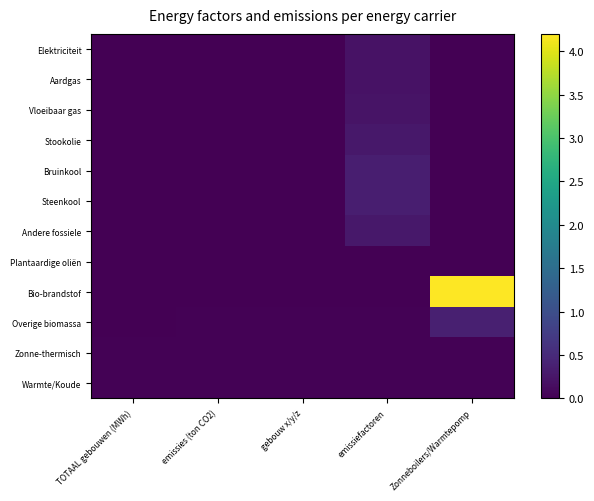

Reading left to right, list all the values displayed in this chart.

Elektriciteit: TOTAAL gebouwen (MWh)=0.0	emissies (ton CO2)=0.0	gebouw x/y/z=0.0	emissiefactoren=0.2	Zonneboilers/Warmtepomp=0.0
Aardgas: TOTAAL gebouwen (MWh)=0.0	emissies (ton CO2)=0.0	gebouw x/y/z=0.0	emissiefactoren=0.2	Zonneboilers/Warmtepomp=0.0
Vloeibaar gas: TOTAAL gebouwen (MWh)=0.0	emissies (ton CO2)=0.0	gebouw x/y/z=0.0	emissiefactoren=0.2	Zonneboilers/Warmtepomp=0.0
Stookolie: TOTAAL gebouwen (MWh)=0.0	emissies (ton CO2)=0.0	gebouw x/y/z=0.0	emissiefactoren=0.3	Zonneboilers/Warmtepomp=0.0
Bruinkool: TOTAAL gebouwen (MWh)=0.0	emissies (ton CO2)=0.0	gebouw x/y/z=0.0	emissiefactoren=0.4	Zonneboilers/Warmtepomp=0.0
Steenkool: TOTAAL gebouwen (MWh)=0.0	emissies (ton CO2)=0.0	gebouw x/y/z=0.0	emissiefactoren=0.4	Zonneboilers/Warmtepomp=0.0
Andere fossiele: TOTAAL gebouwen (MWh)=0.0	emissies (ton CO2)=0.0	gebouw x/y/z=0.0	emissiefactoren=0.3	Zonneboilers/Warmtepomp=0.0
Plantaardige oliën: TOTAAL gebouwen (MWh)=0.0	emissies (ton CO2)=0.0	gebouw x/y/z=0.0	emissiefactoren=0.0	Zonneboilers/Warmtepomp=0.0
Bio-brandstof: TOTAAL gebouwen (MWh)=0.0	emissies (ton CO2)=0.0	gebouw x/y/z=0.0	emissiefactoren=0.0	Zonneboilers/Warmtepomp=4.2
Overige biomassa: TOTAAL gebouwen (MWh)=0.0	emissies (ton CO2)=0.0	gebouw x/y/z=0.0	emissiefactoren=0.0	Zonneboilers/Warmtepomp=0.4
Zonne-thermisch: TOTAAL gebouwen (MWh)=0.0	emissies (ton CO2)=0.0	gebouw x/y/z=0.0	emissiefactoren=0.0	Zonneboilers/Warmtepomp=0.0
Warmte/Koude: TOTAAL gebouwen (MWh)=0.0	emissies (ton CO2)=0.0	gebouw x/y/z=0.0	emissiefactoren=0.0	Zonneboilers/Warmtepomp=0.0